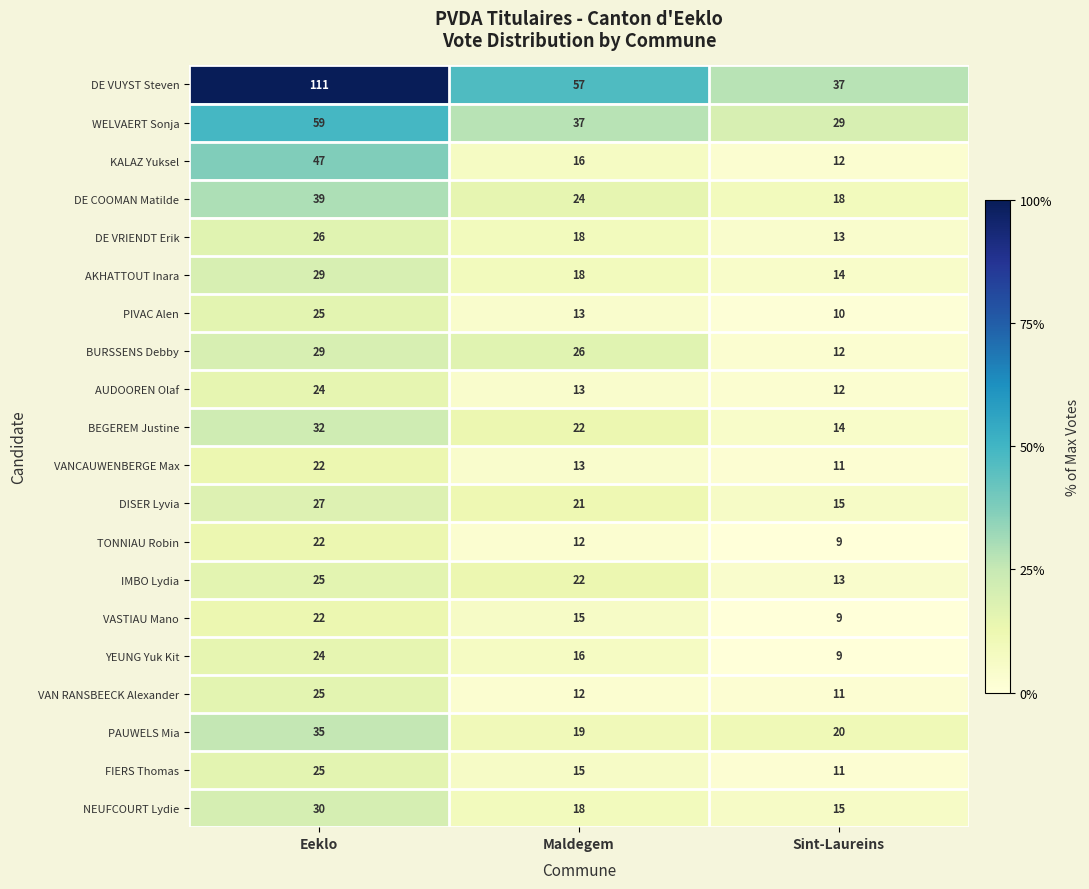

How many categories are shown in the chart?

3